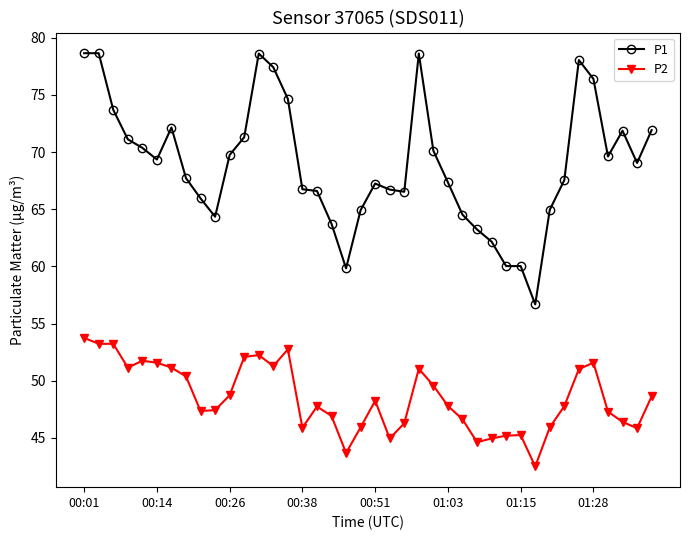

Which series has the largest total across all categories?

P1